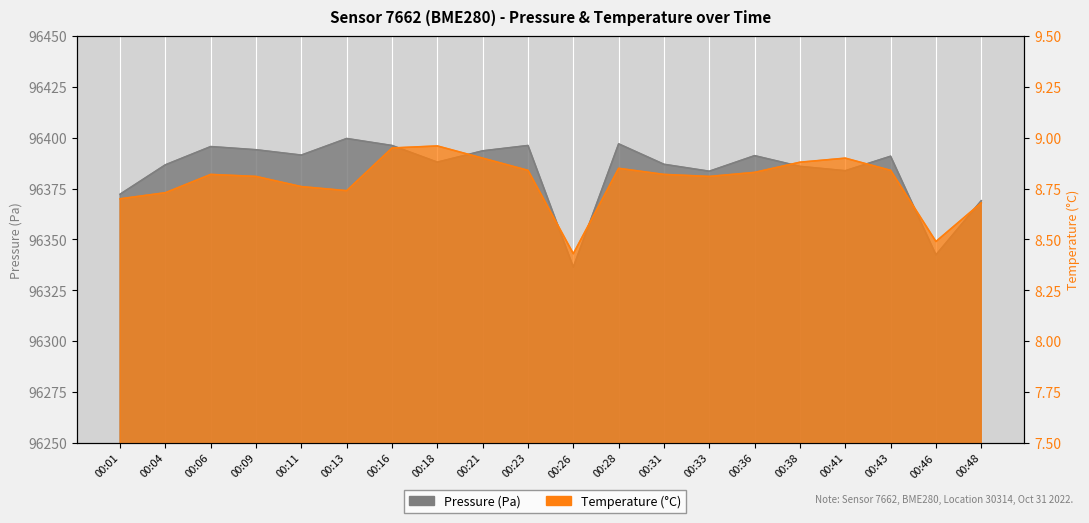

At which label does pressure reach its minimum?

00:26